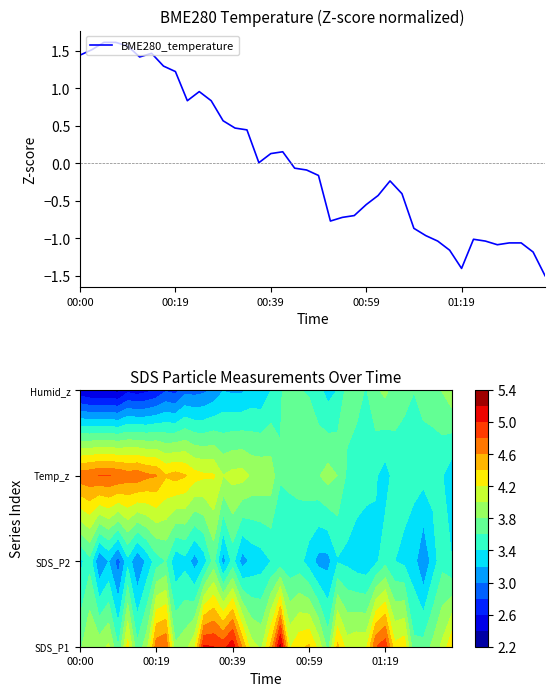

What is the difference between the maximum and minimum values?

3.1